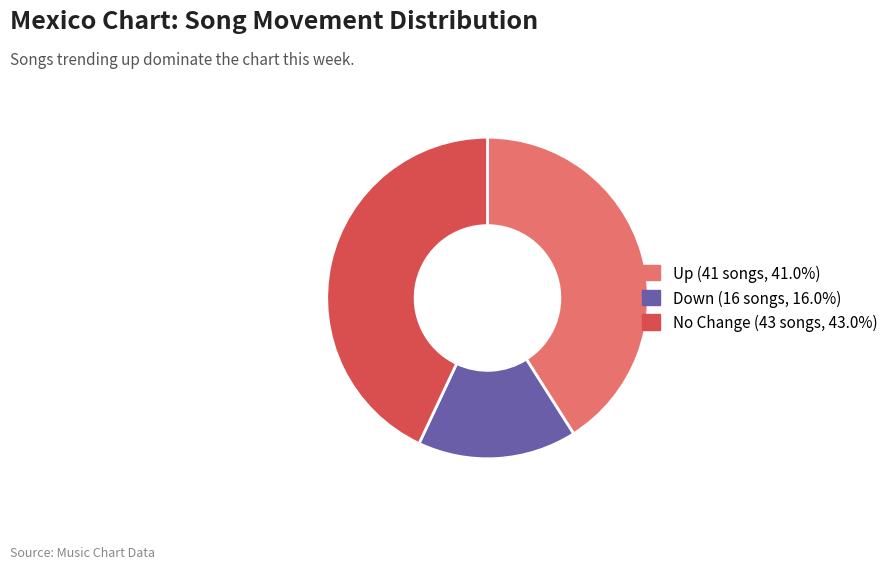

Is there any slice that represents more than half of the pie?

No